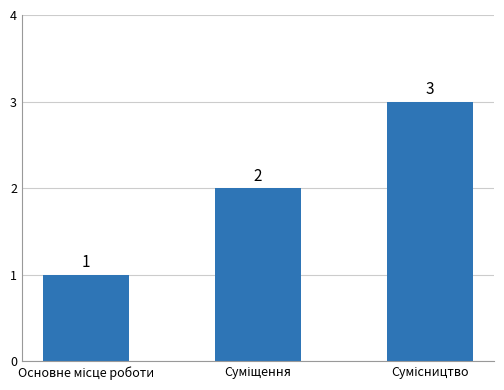

What is the value of the 3rd bar from the left?

3